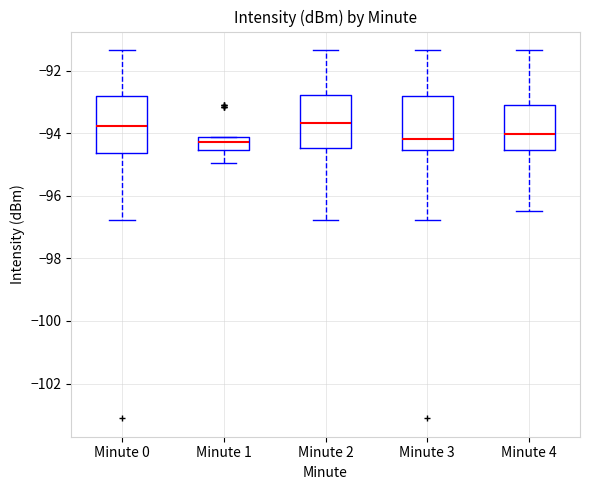

Reading left to right, read every box against the y-axis: the position of its median line, the range the box covers, and the ends of its whiskers. The values are not printed on the chart, so give them approximately, as read against the axis.

Minute 0: median -93.8, box -94.6 to -92.8, whiskers -96.8 to -91.4
Minute 1: median -94.2 (inside the box), box -94.6 to -94.2, whiskers -95.0 to -94.2
Minute 2: median -93.6, box -94.4 to -92.8, whiskers -96.8 to -91.4
Minute 3: median -94.2, box -94.6 to -92.8, whiskers -96.8 to -91.4
Minute 4: median -94.0, box -94.6 to -93.2, whiskers -96.4 to -91.4